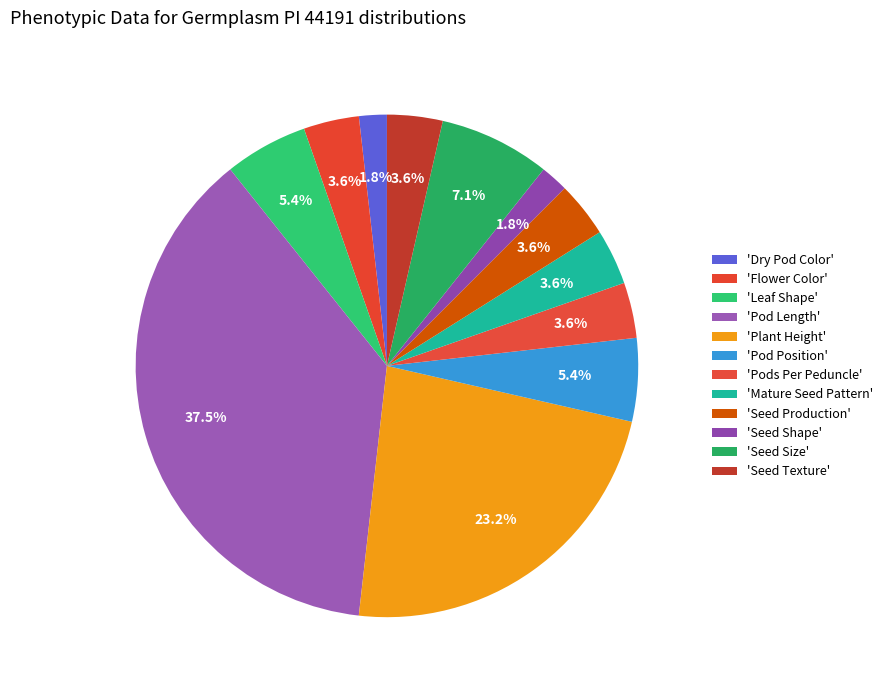

How many slices are in this pie chart?

12